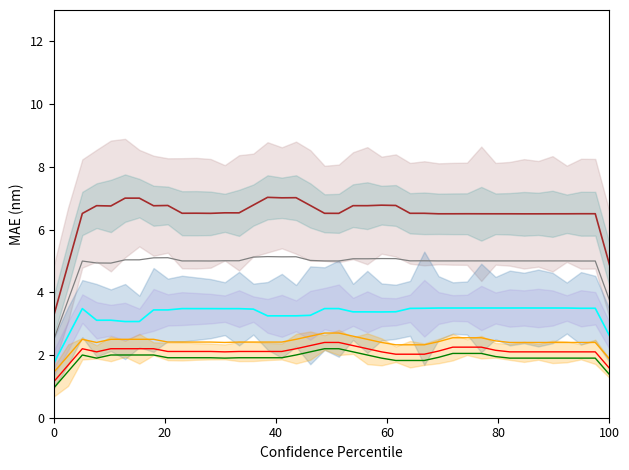

What is the average value of the Max_cycle series?

6.5